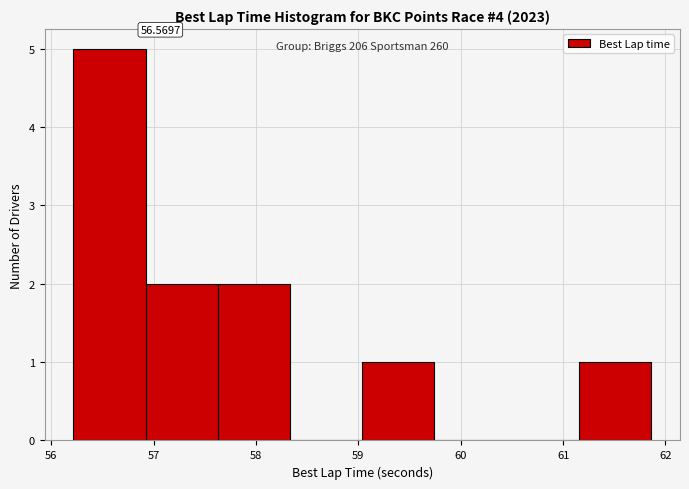

Which range on the x-axis has the tallest bar?

56.2 to 56.9